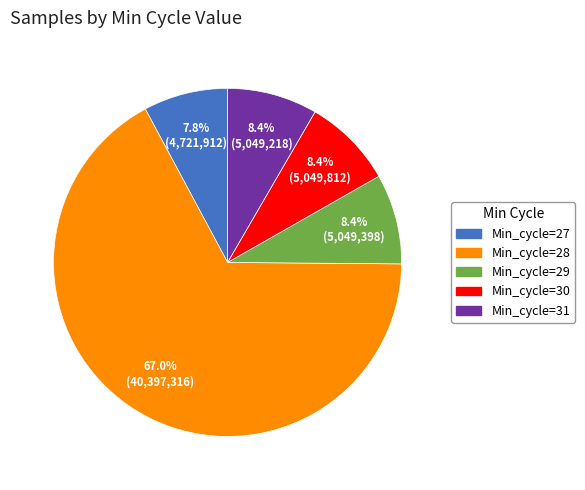

Approximately how many times larger is the value at Min_cycle=29 compared to Min_cycle=31?

1.0